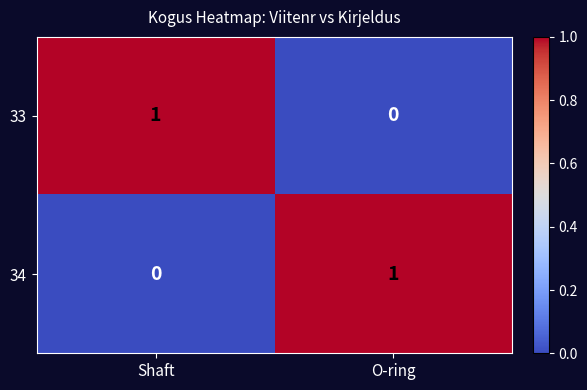

True or false: 33 has a value of 1 at Shaft.

True